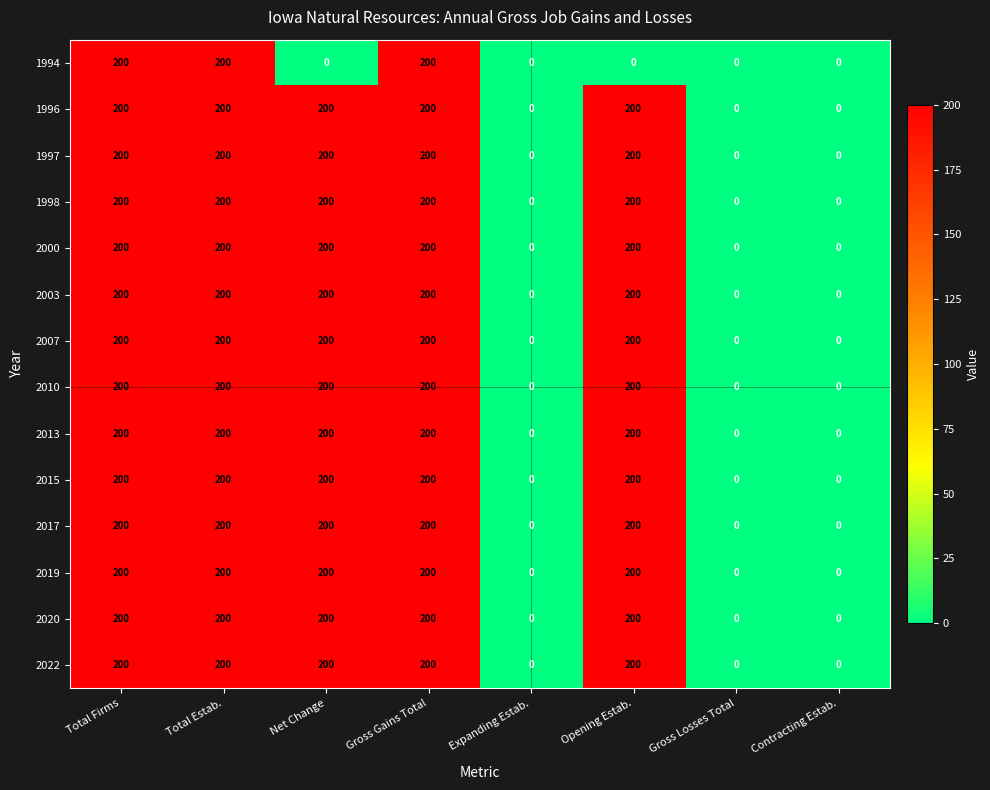

Between Gross Gains Total and Opening Estab., which series saw the biggest shift?

1994